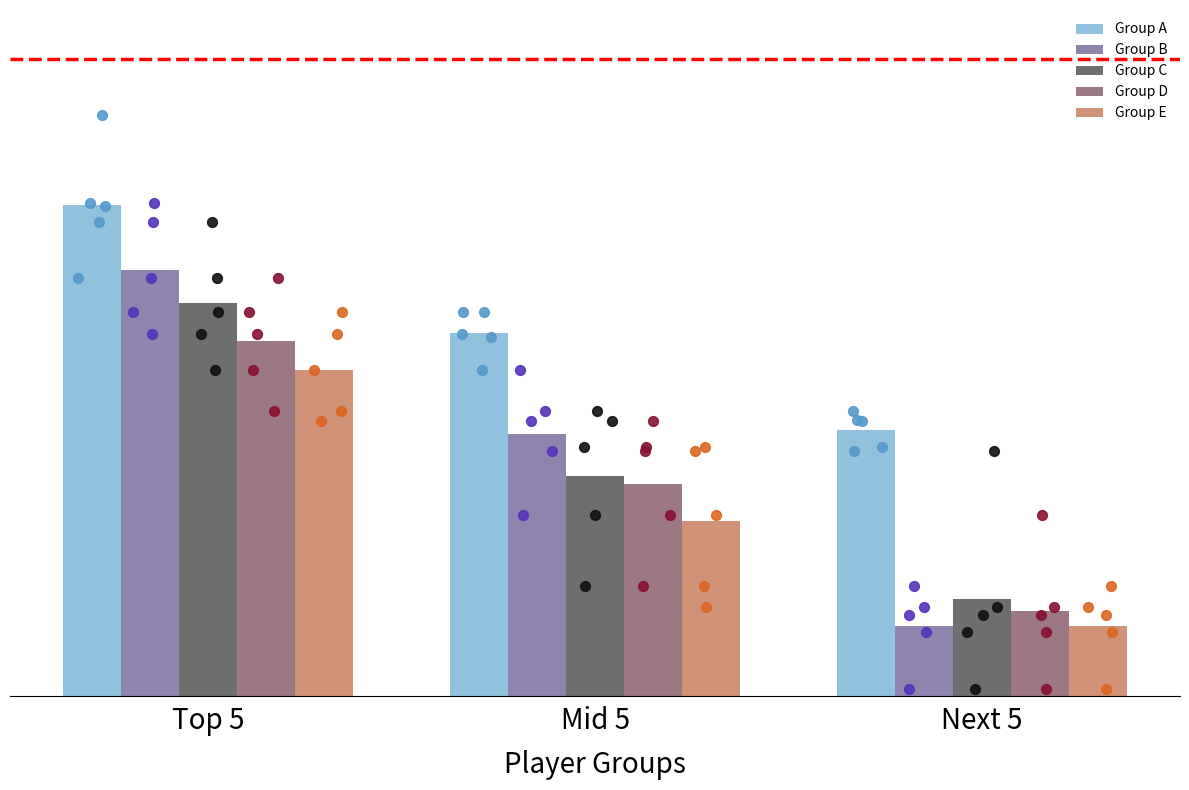

Which series contains the highest Y value?

Group A